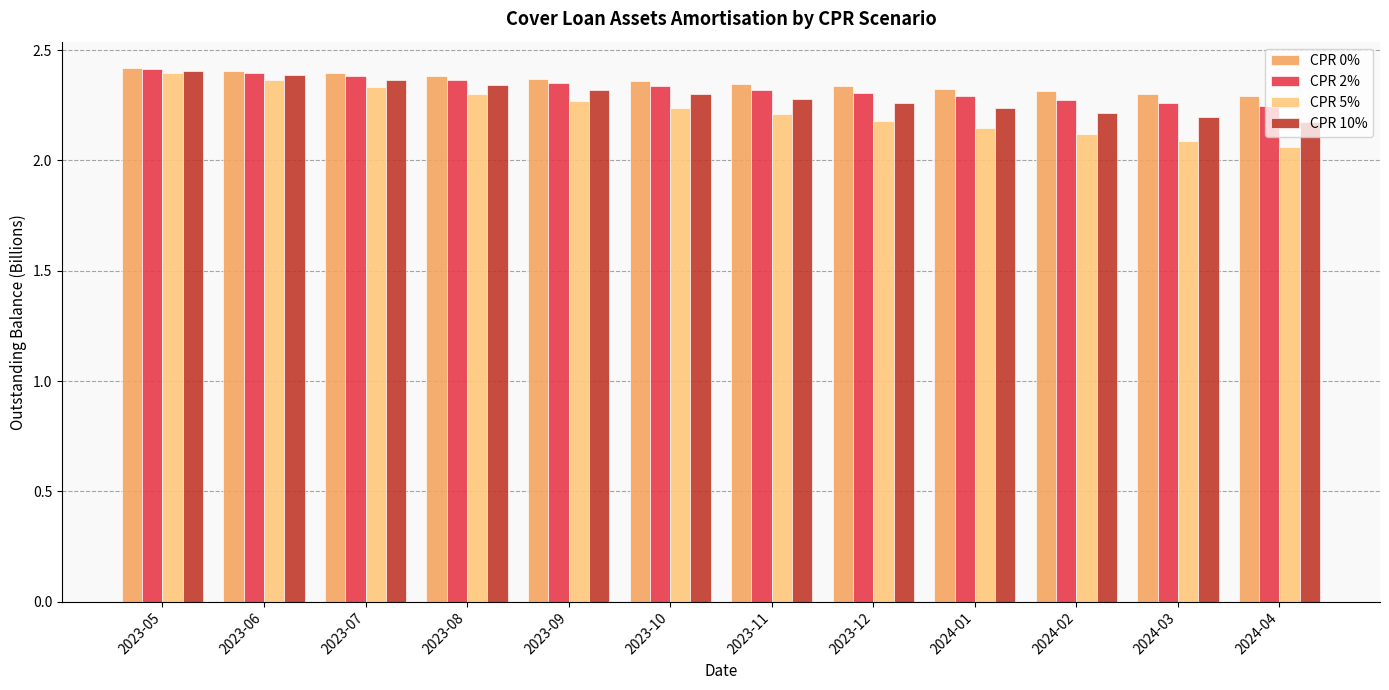

Is it true that CPR 2% equals 2.3 at 2023-10?

True